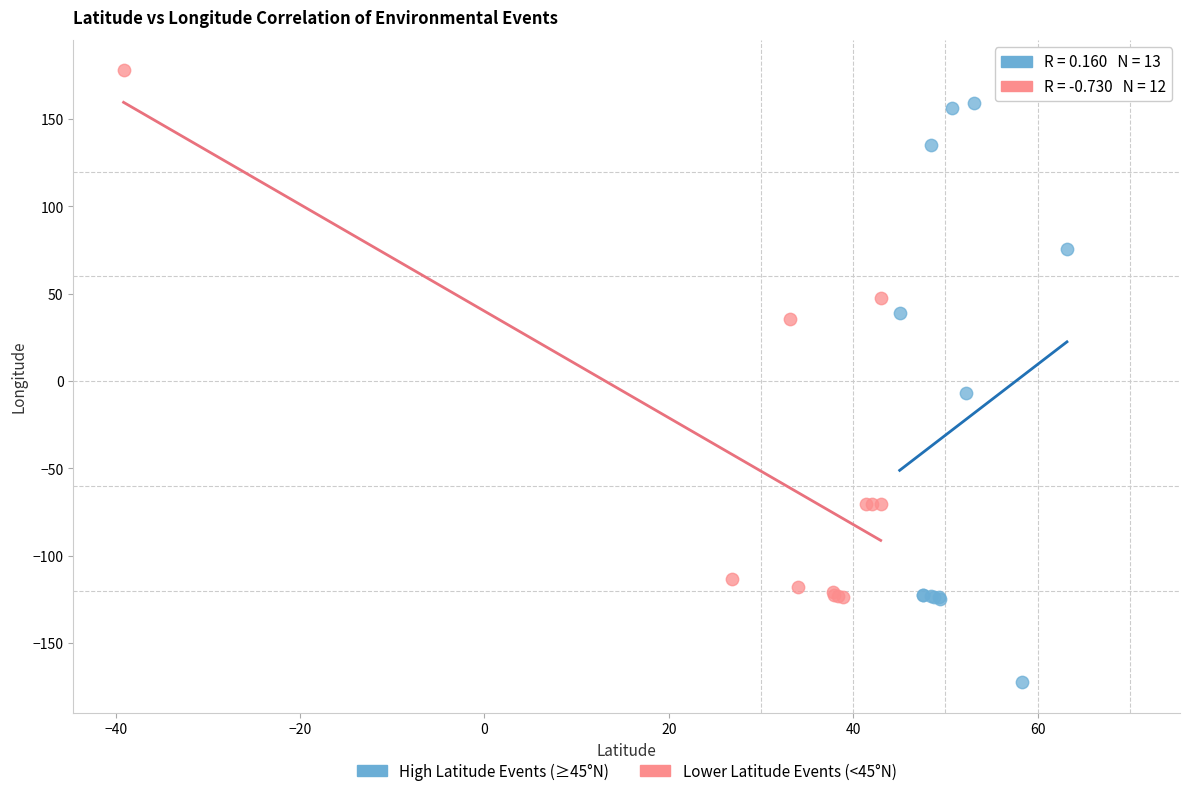

Which series contains the lowest Y value?

High Latitude Events (≥45°N)